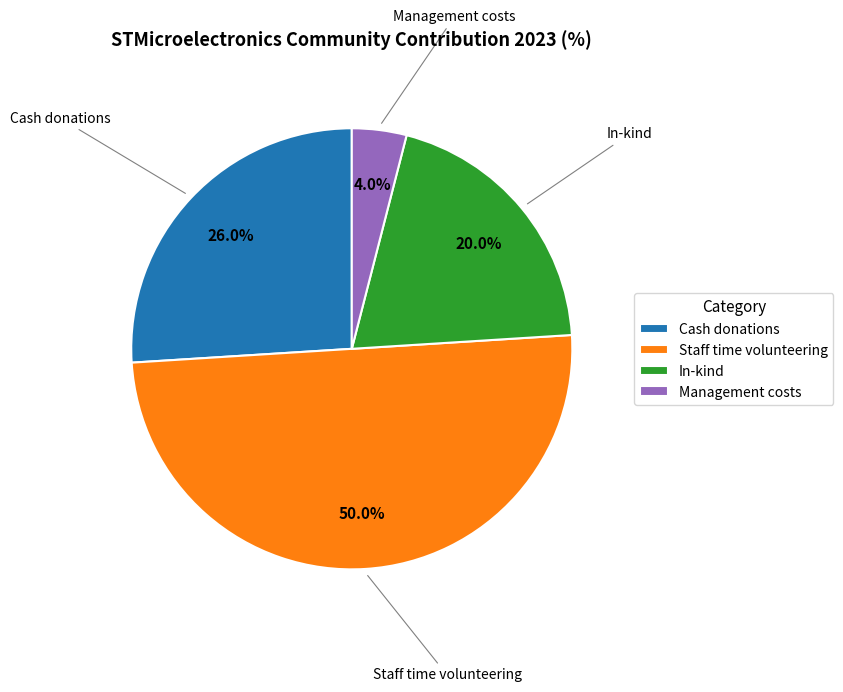

To the nearest percent, what is the difference between the largest and smallest slice percentages?

46%